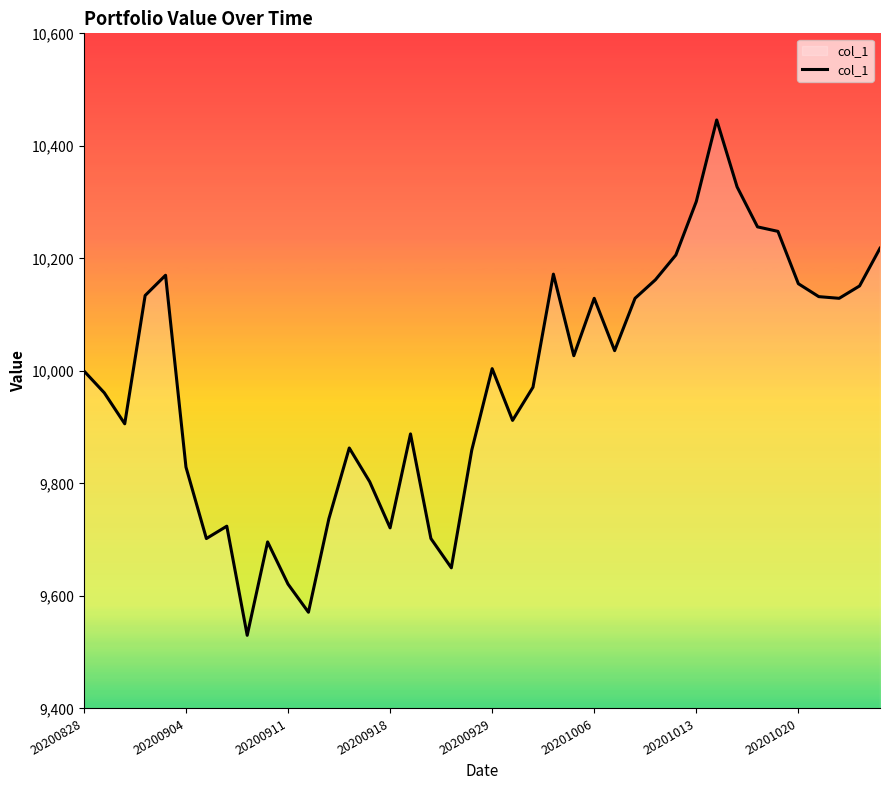

What is the maximum value shown in the chart?

10446